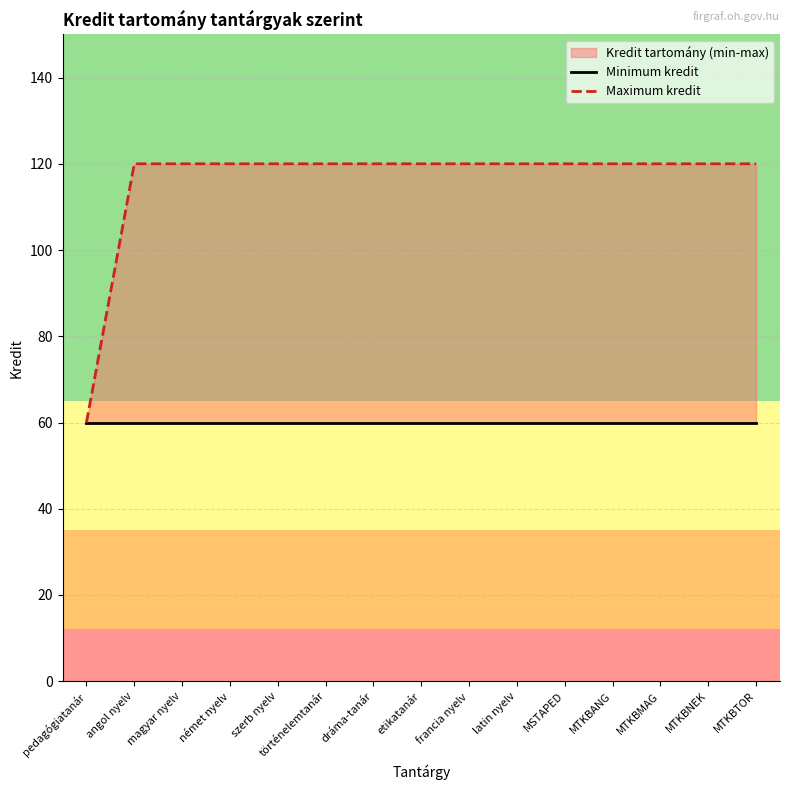

The value of Maximum kredit at MTKBTOR is 120. True or false?

True